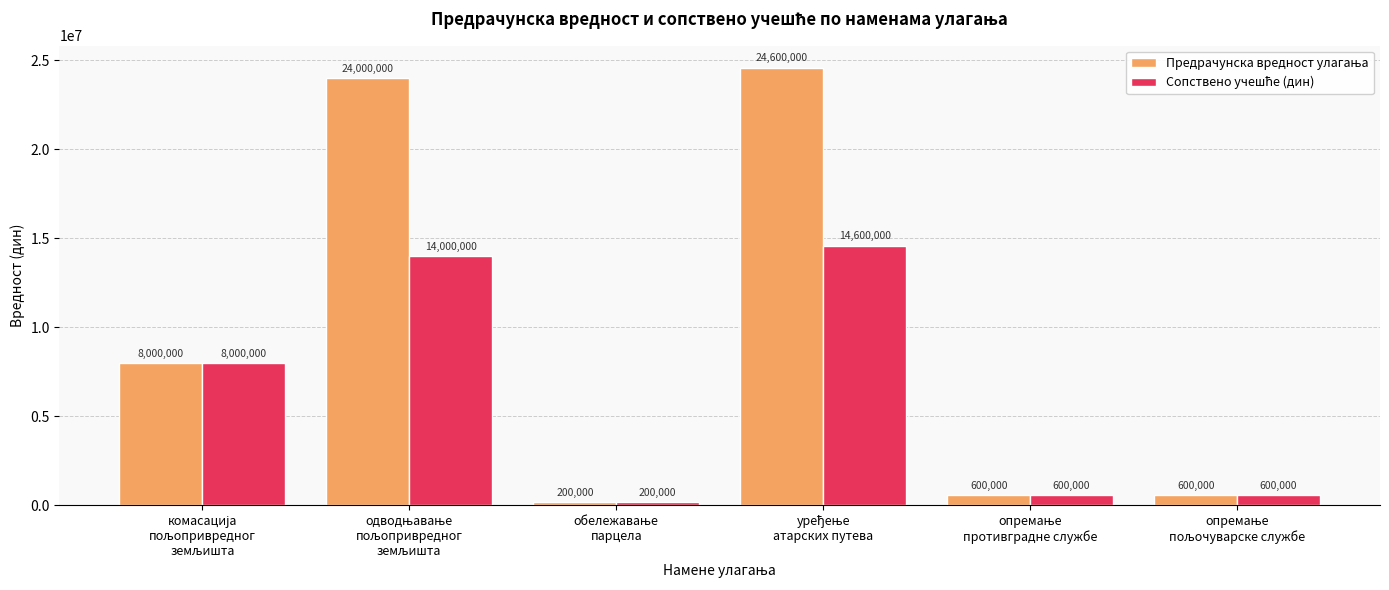

What is the smallest value displayed?

200000